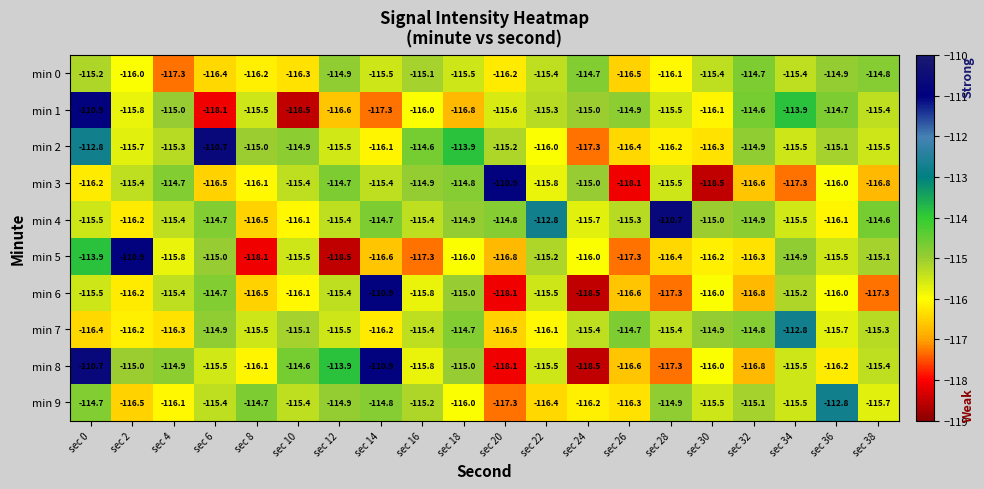

What is the maximum value for min 6?

-110.9